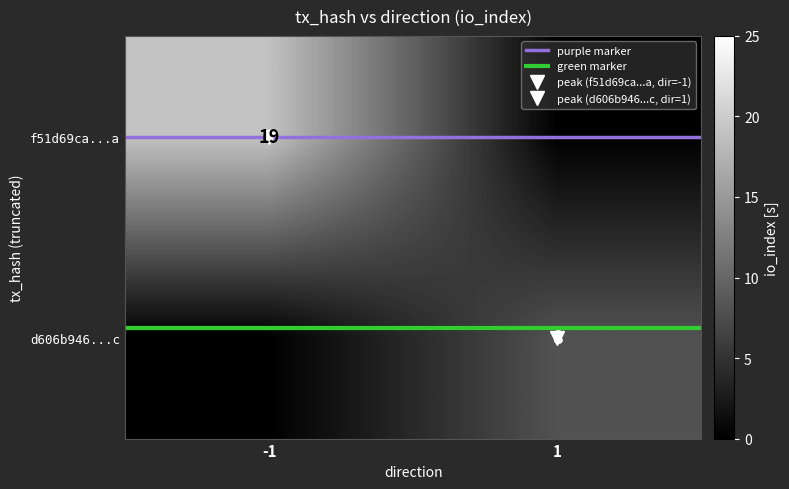

Where is purple marker nearest to the value 0?

-1